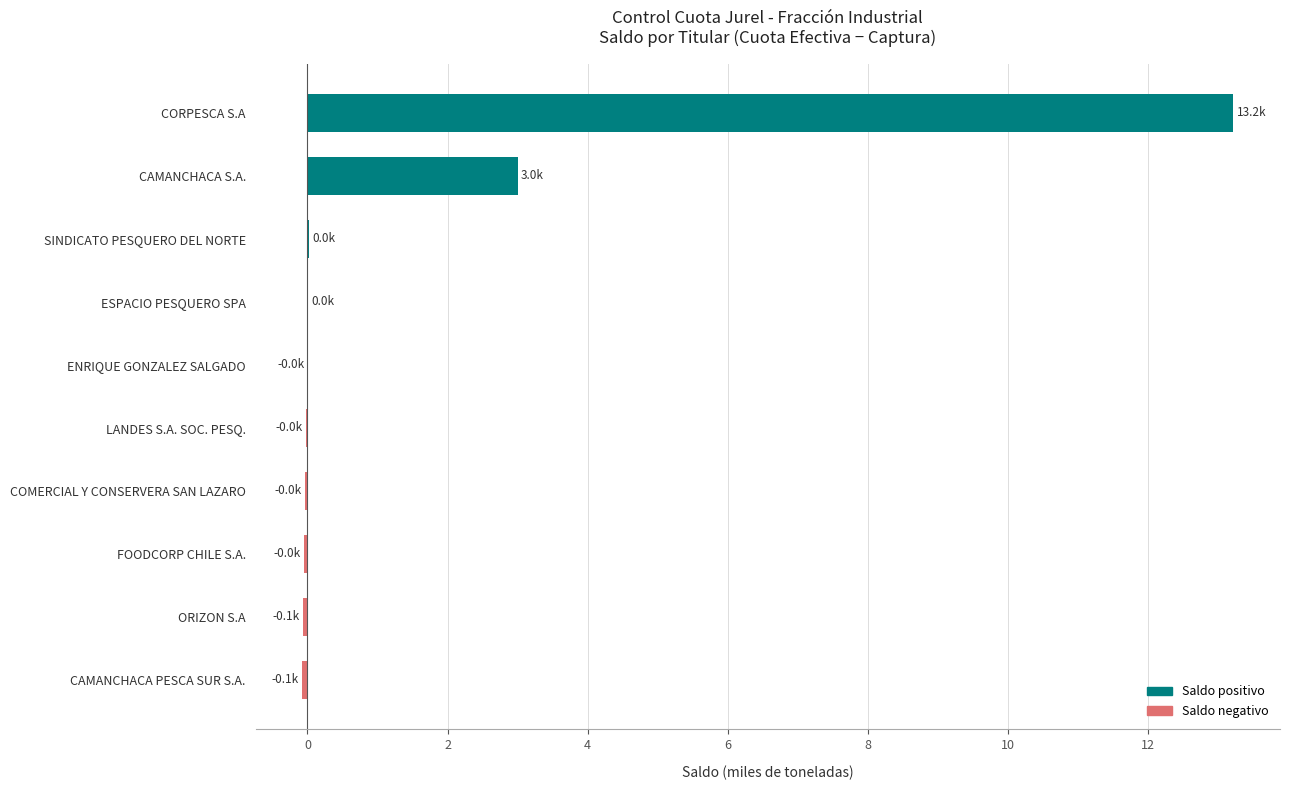

Which category has the highest value across all series?

CORPESCA S.A